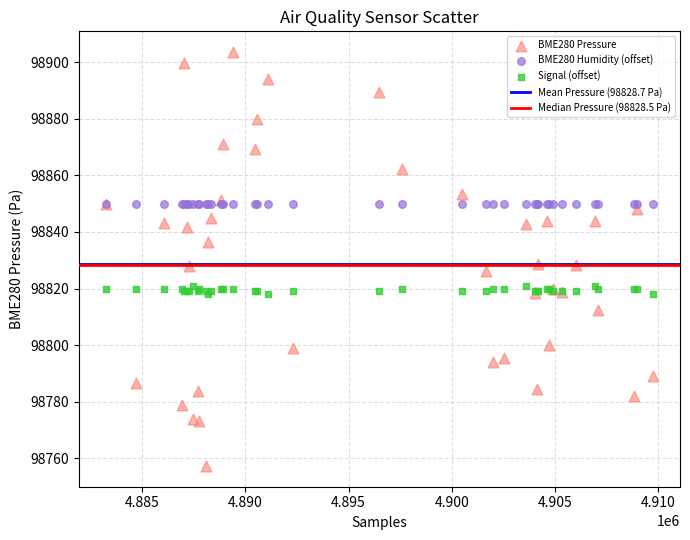

Which series contains the lowest Y value?

BME280 Pressure